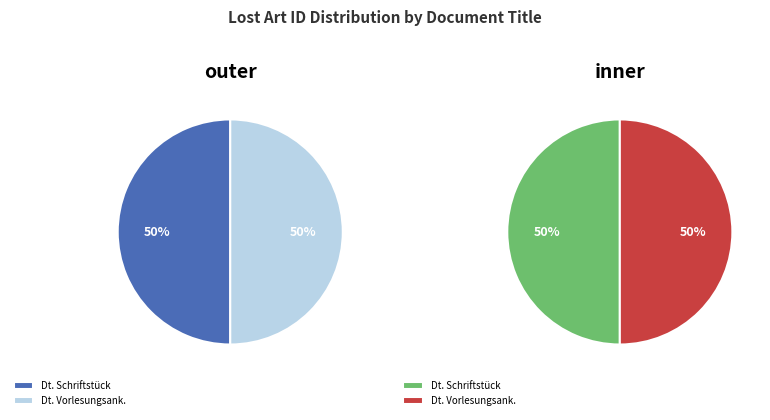

Rank the categories by value from lowest to highest.

Deutsche Vorlesungsankündigung, Deutsches Schriftstück